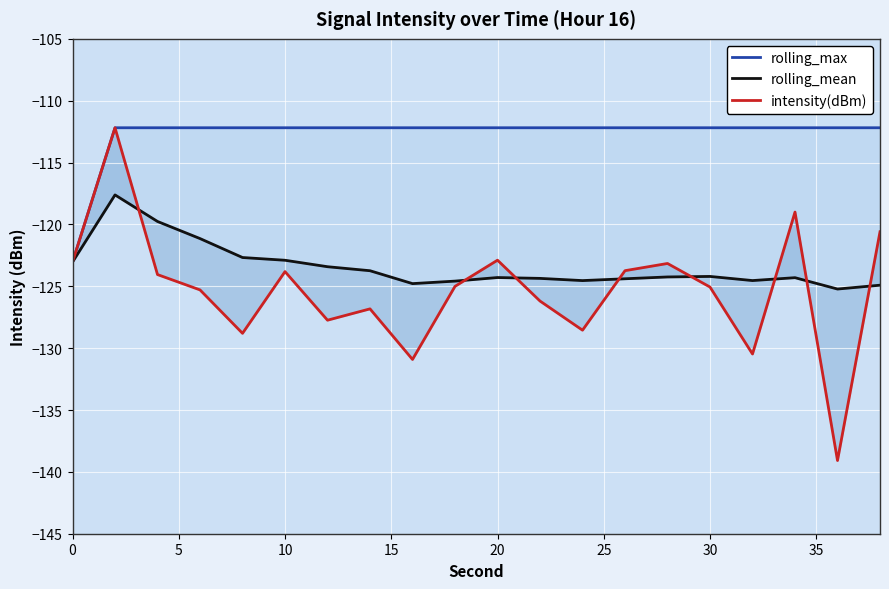

List the series in order of their peak value, lowest first.

rolling_mean, rolling_max, intensity(dBm)